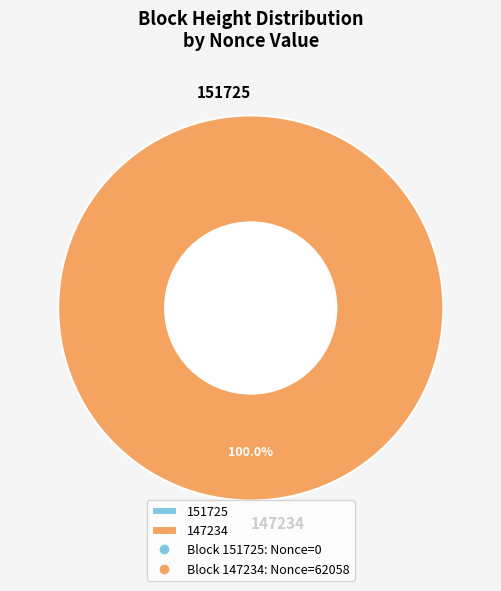

How many slices are in this pie chart?

2